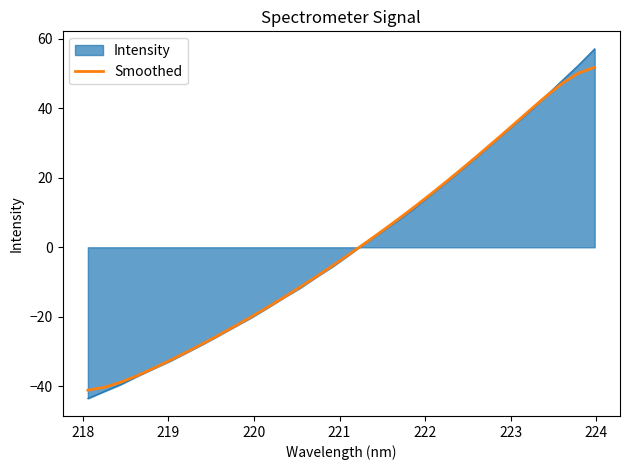

List the series in order of their peak value, lowest first.

Smoothed, Intensity